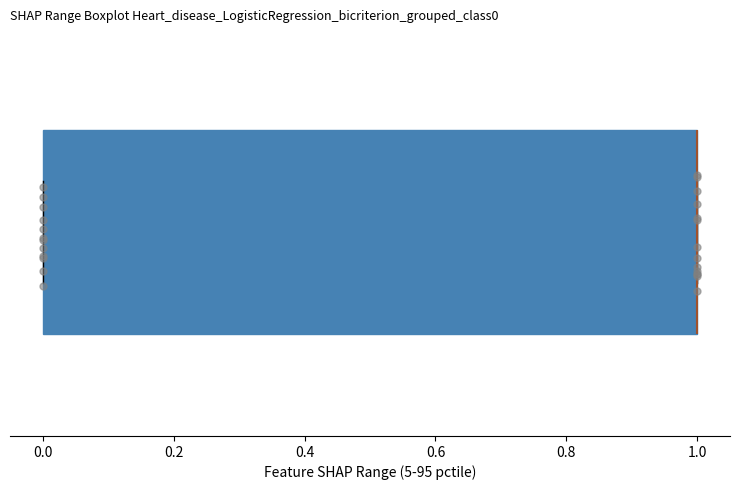

Transcribe this box plot: give where the median line is, the range the box spans, and where the two whiskers end, as read against the x-axis. The values are not printed on the chart, so give them approximately, as read against the axis.

median 1 (drawn on the box's right edge), box 0 to 1, whiskers 0 to 1